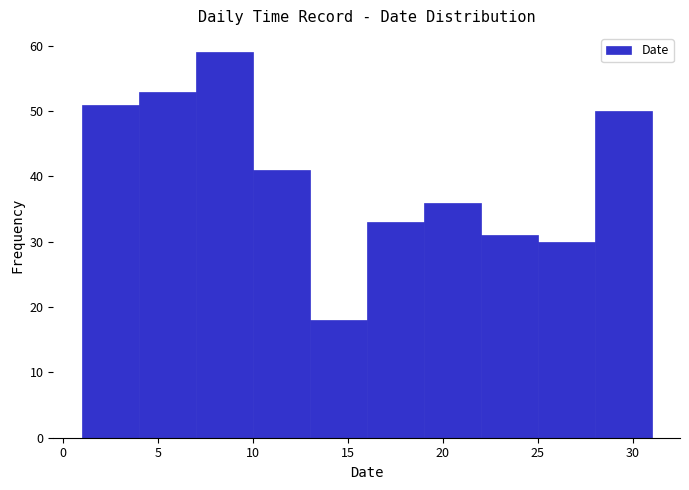

What is the height of the bar covering 13 to 16 on the x-axis? The values are not printed on the chart, so give them approximately, as read against the axis.

18